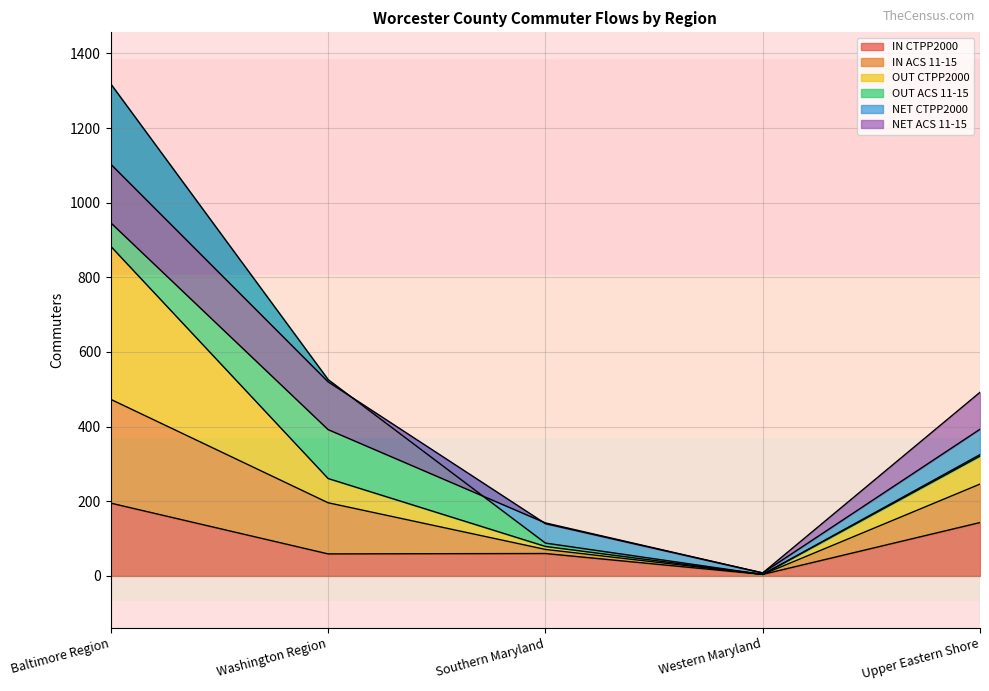

At which label does IN CTPP2000 reach its peak?

Baltimore Region